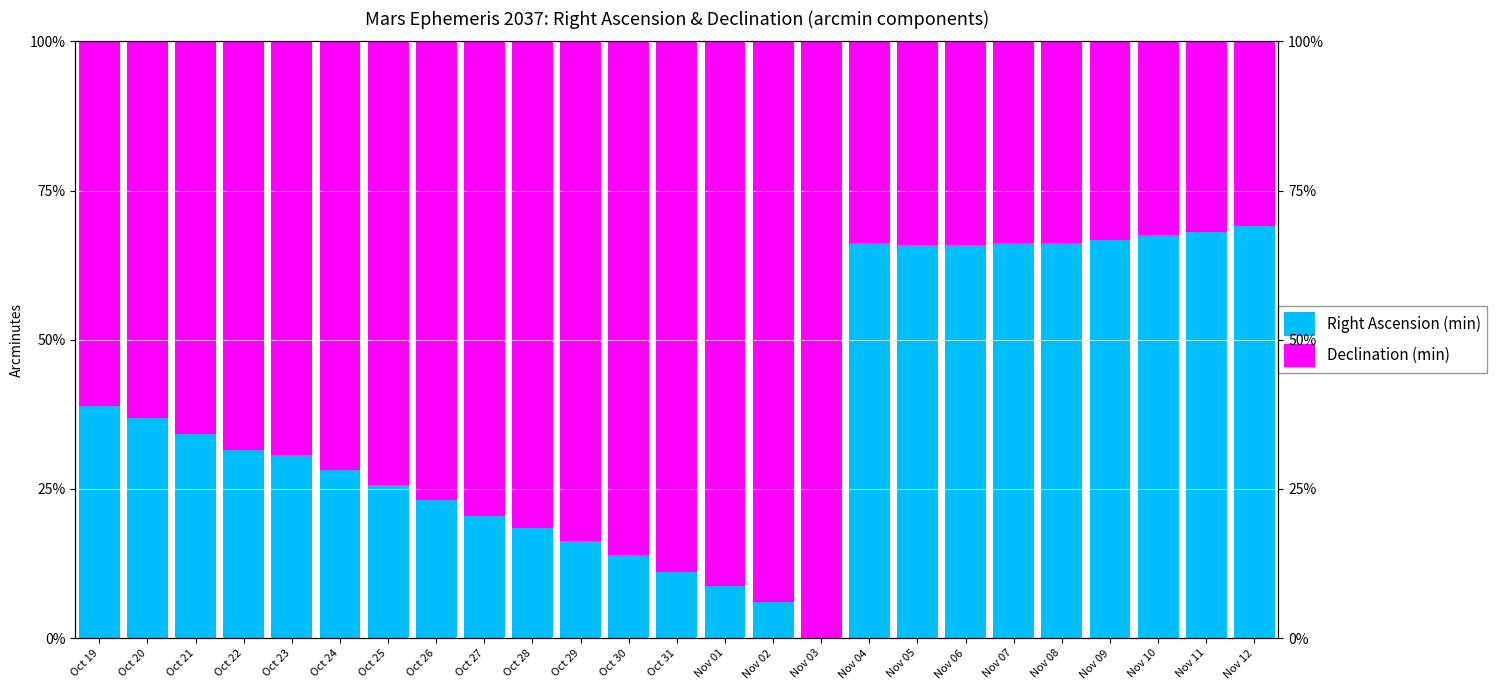

List the series in order of their overall mean, highest first.

Declination (min), Right Ascension (min)